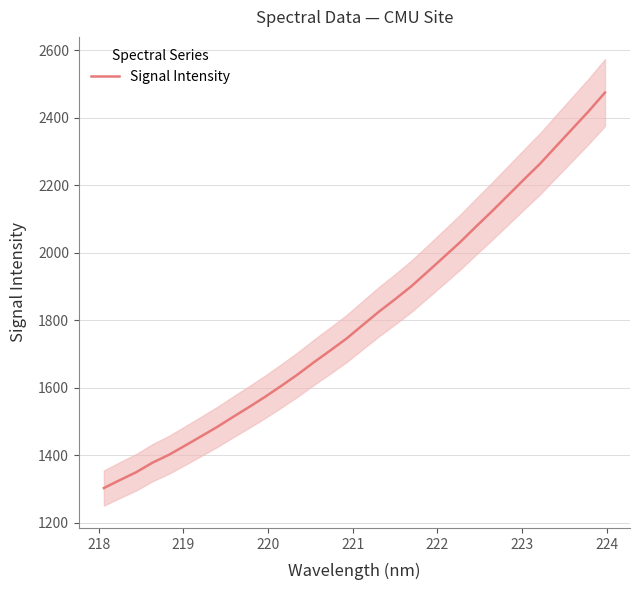

What is the minimum value for Signal Intensity?

1302.1